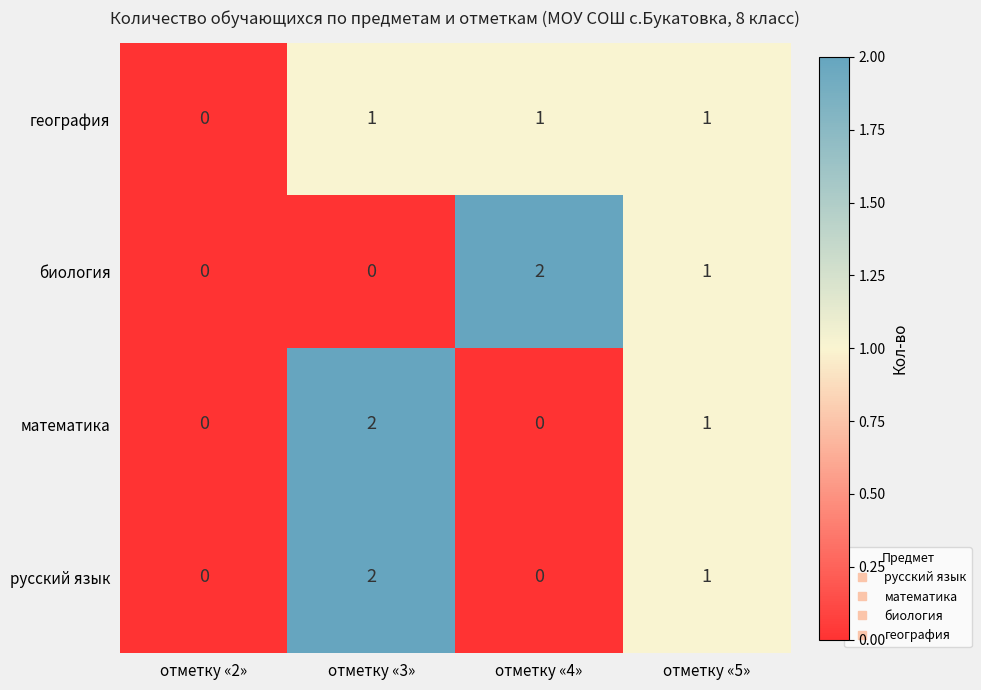

What is the sum of all русский язык values?

3